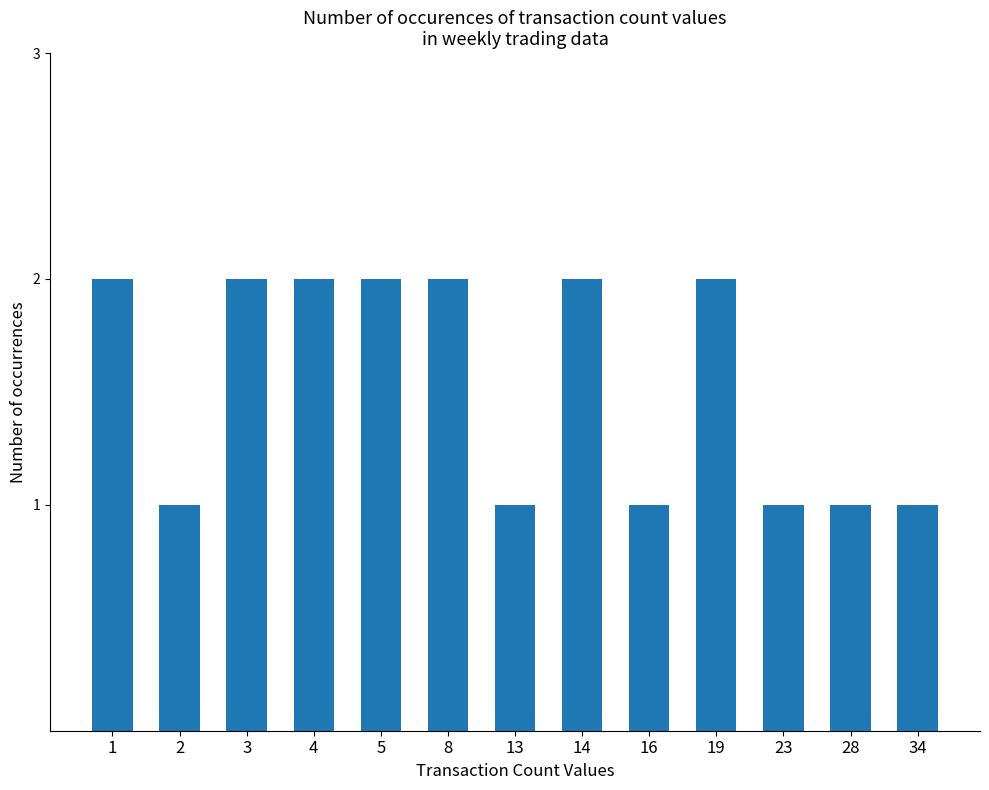

The chart shows a value of 1 at 2. True or false?

True